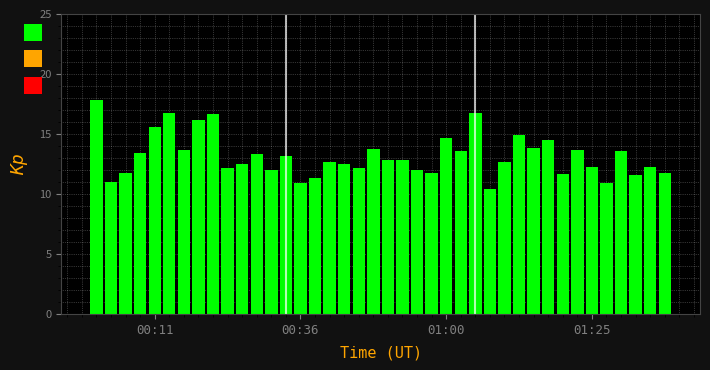

What is the sum of all values?

527.8